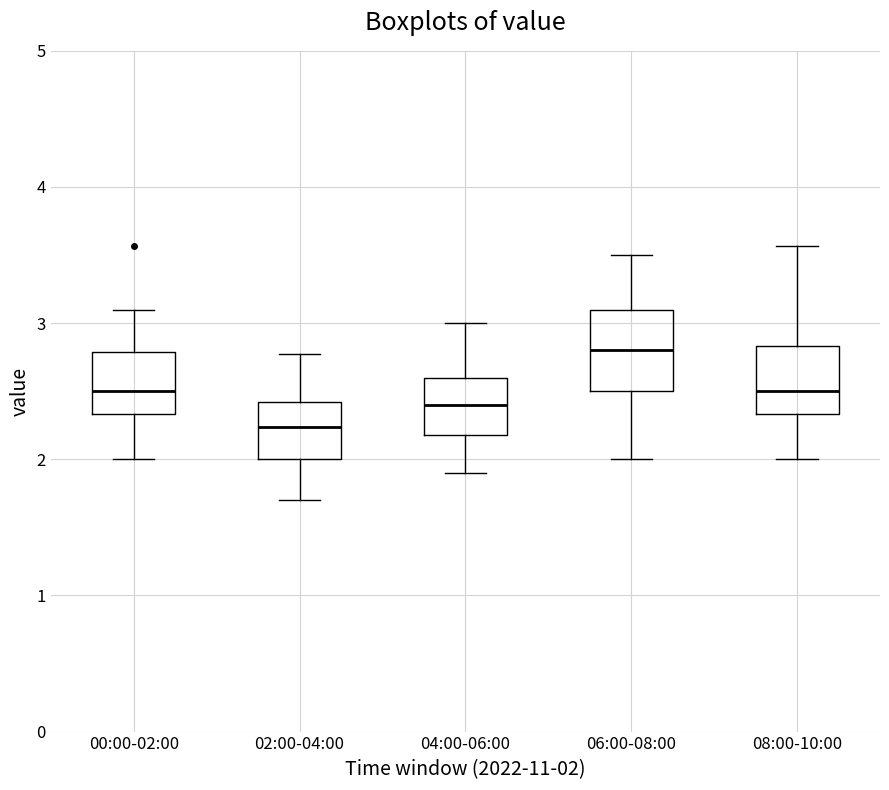

Where does the median line of the box for 06:00-08:00 sit on the y-axis? The values are not printed on the chart, so give them approximately, as read against the axis.

2.8